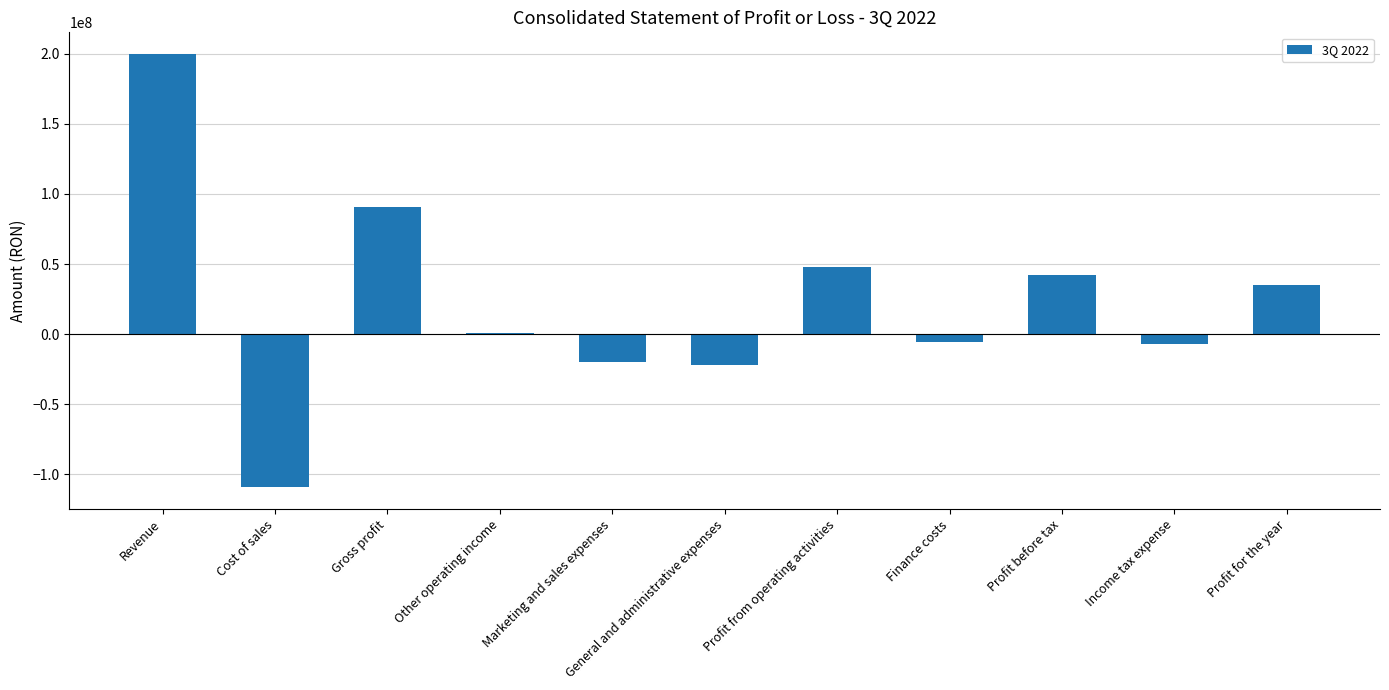

What is the approximate value at Revenue?

199771709